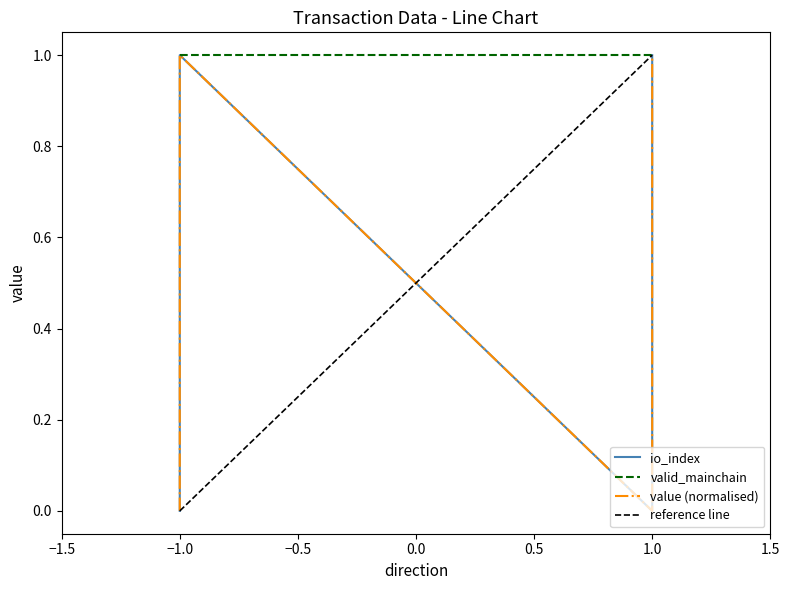

Which series has the widest spread of values?

io_index